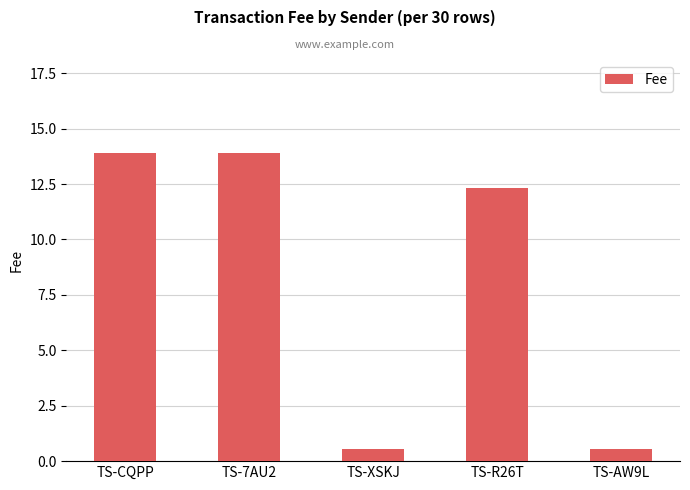

What is the greatest value displayed?

13.9